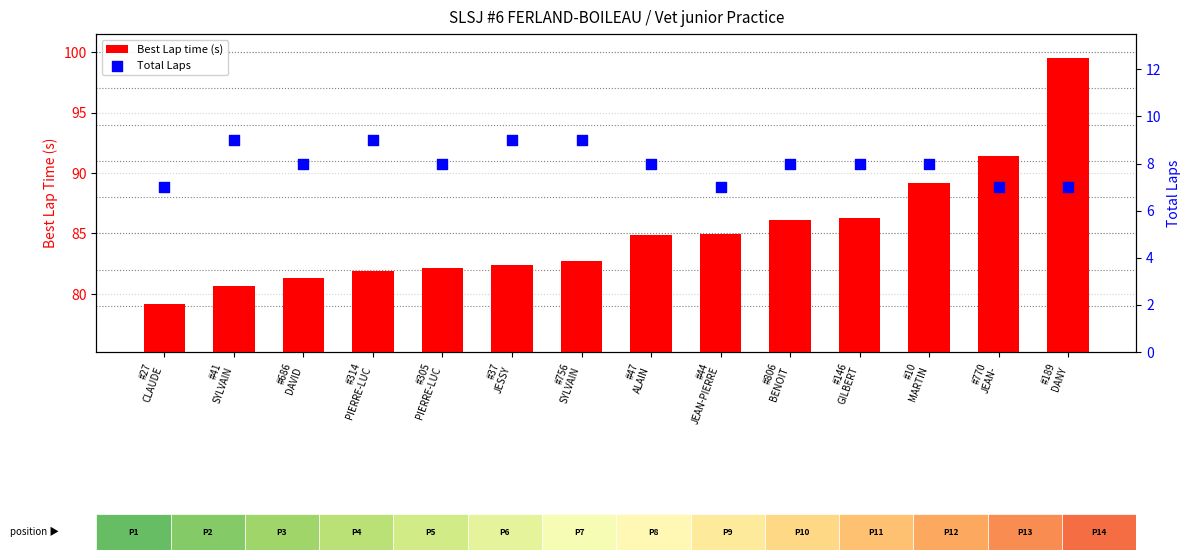

Which series contains the highest Y value?

Best Lap time (s)